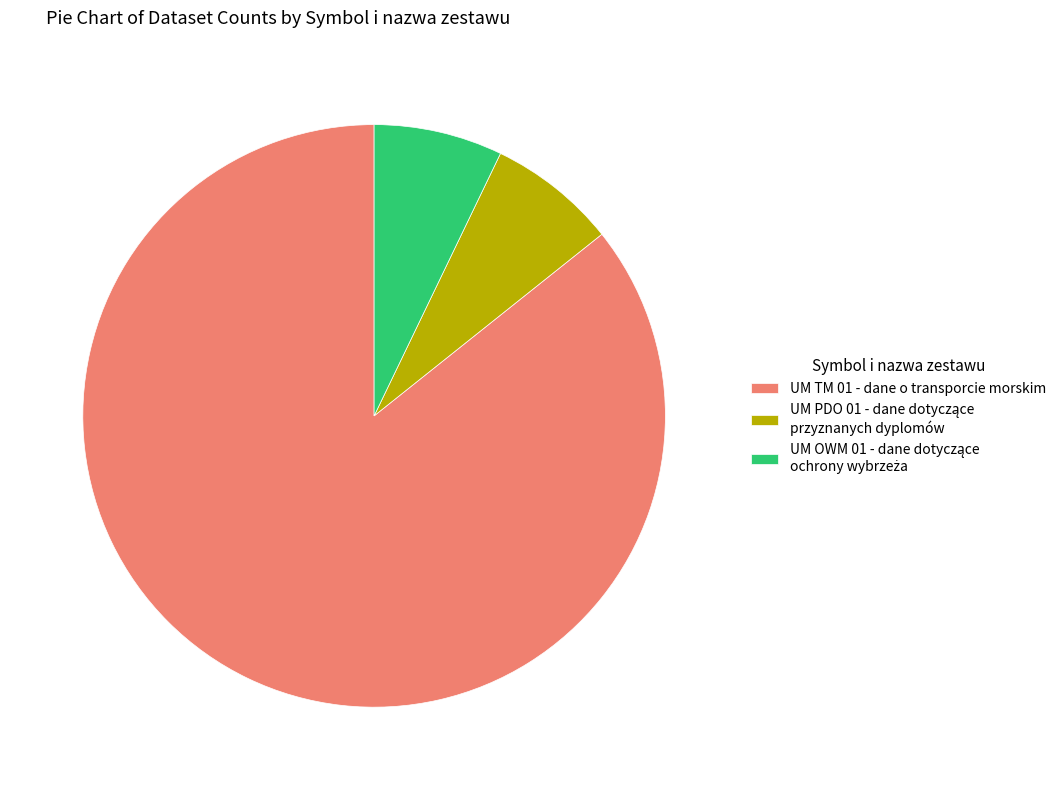

Is there any slice that represents more than half of the pie?

Yes